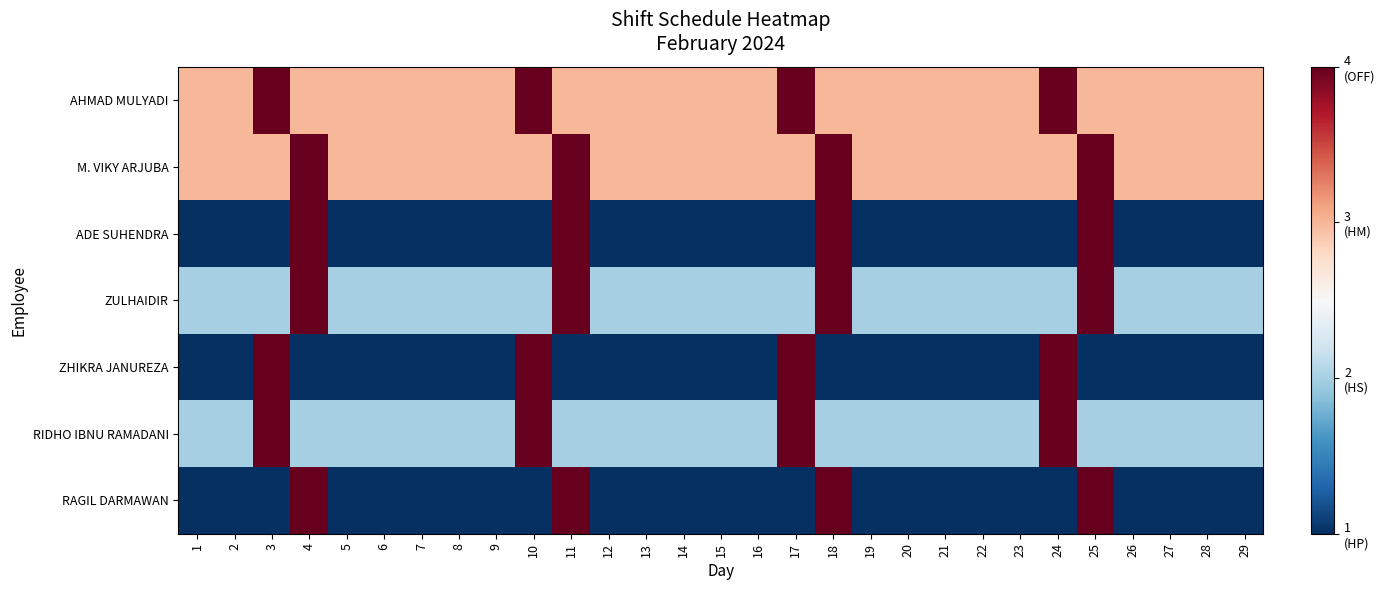

Rank the series at 4 from highest to lowest value.

M. VIKY ARJUBA, ADE SUHENDRA, ZULHAIDIR, RAGIL DARMAWAN, AHMAD MULYADI, RIDHO IBNU RAMADANI, ZHIKRA JANUREZA